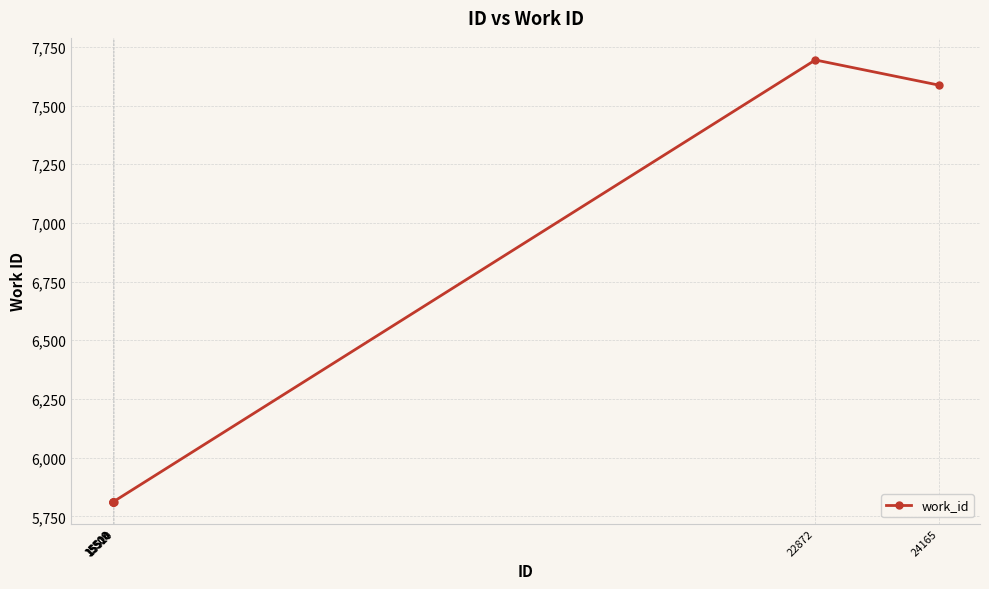

What is the value of the 4th point from the left?

5813